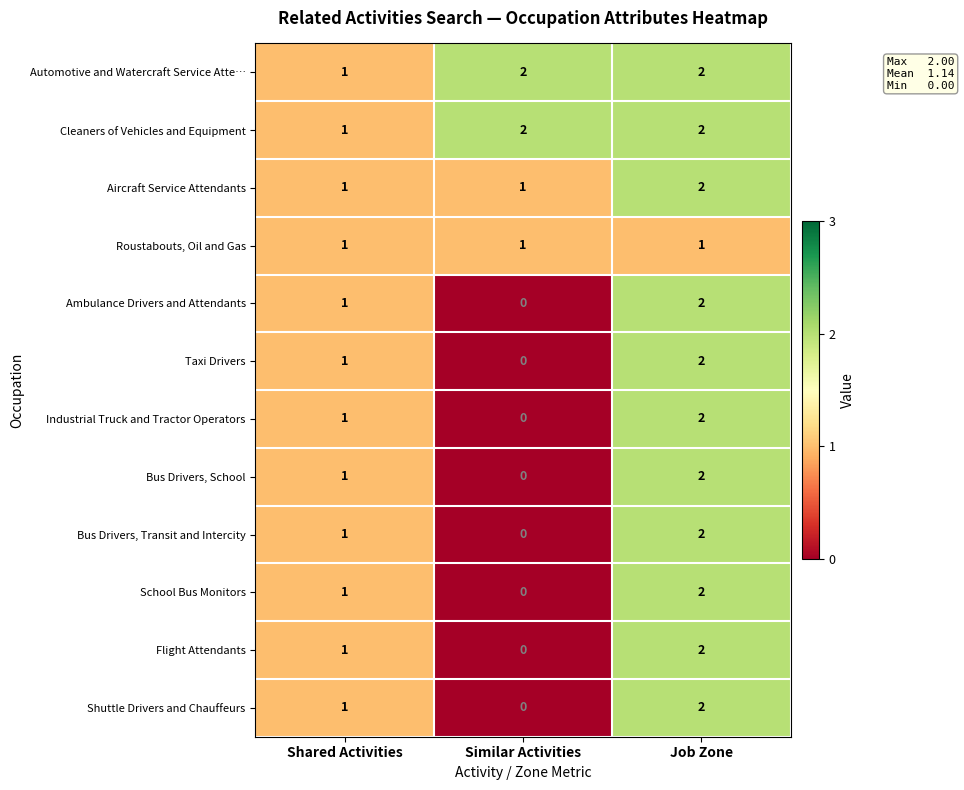

Rank the categories by Bus Drivers, School value from highest to lowest.

Job Zone, Shared Activities, Similar Activities